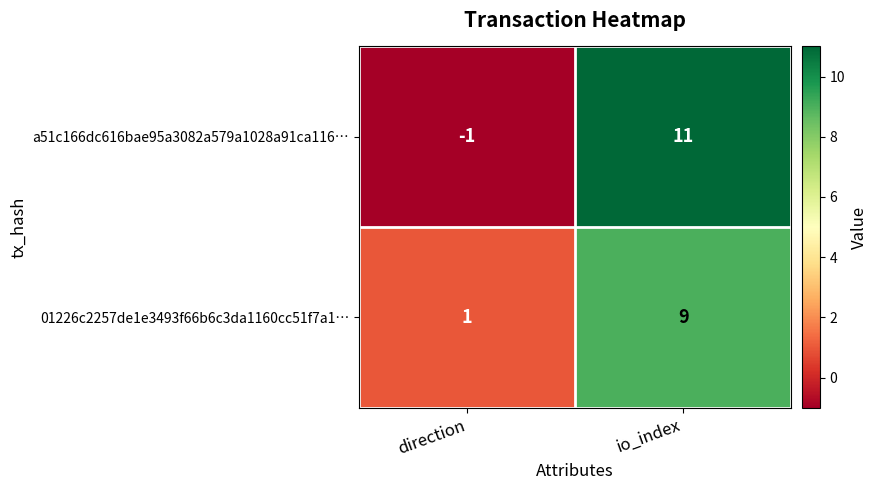

Where is 01226c2257de1e3493f66b6c3da1160cc51f7a1… nearest to the value 5?

direction